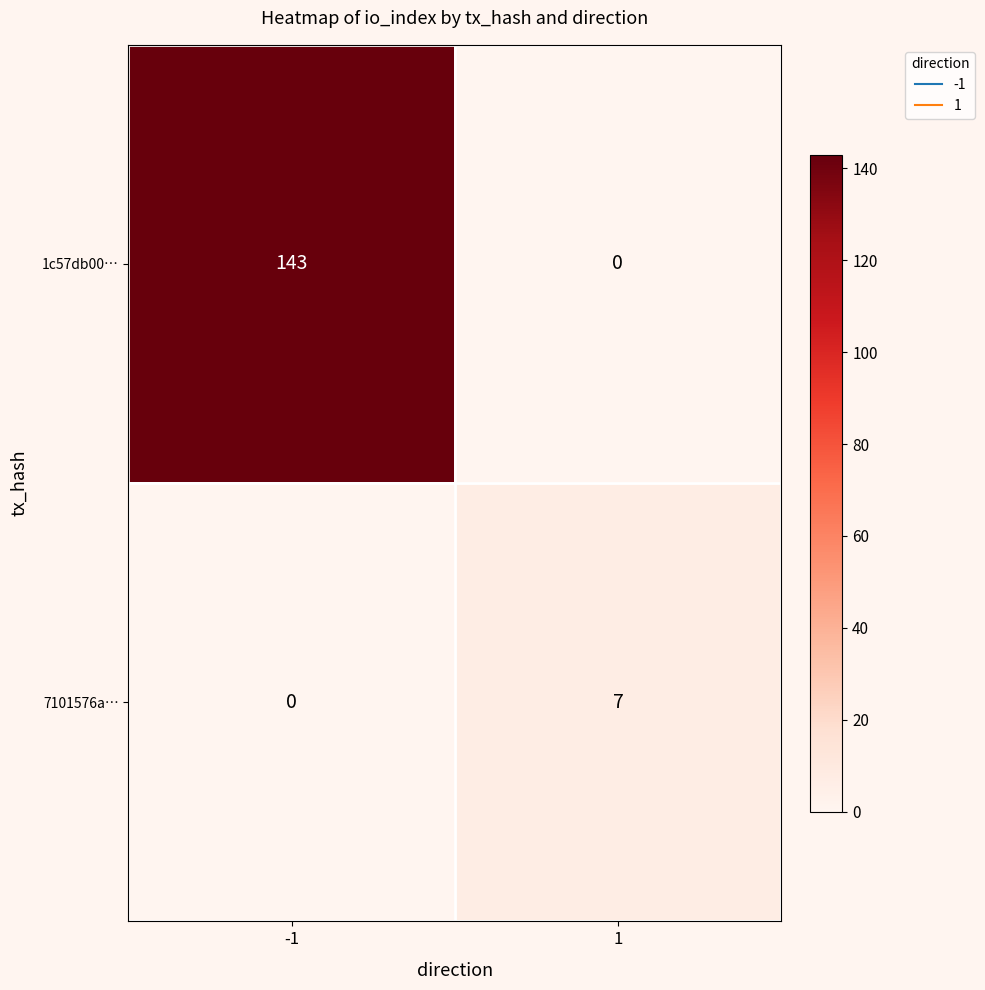

Which series changed the most between -1 and 1?

1c57db00…